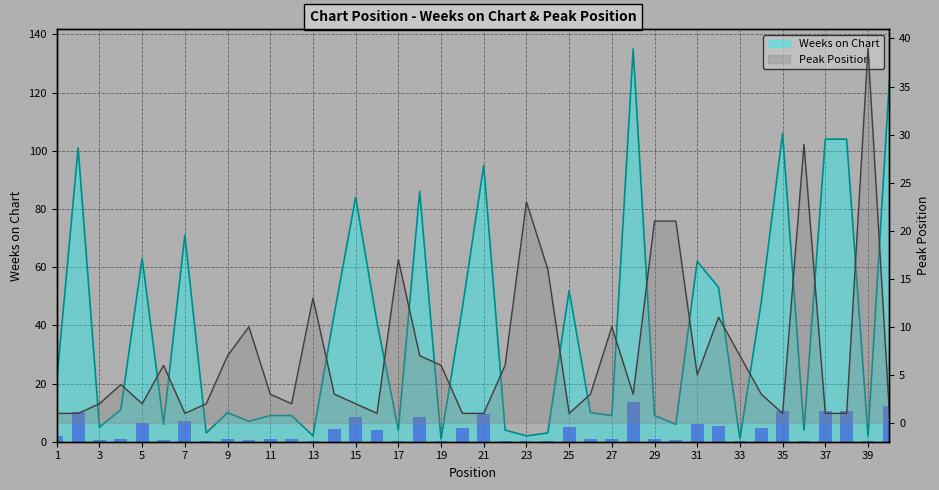

What is the highest value of the Peak Position series?

39